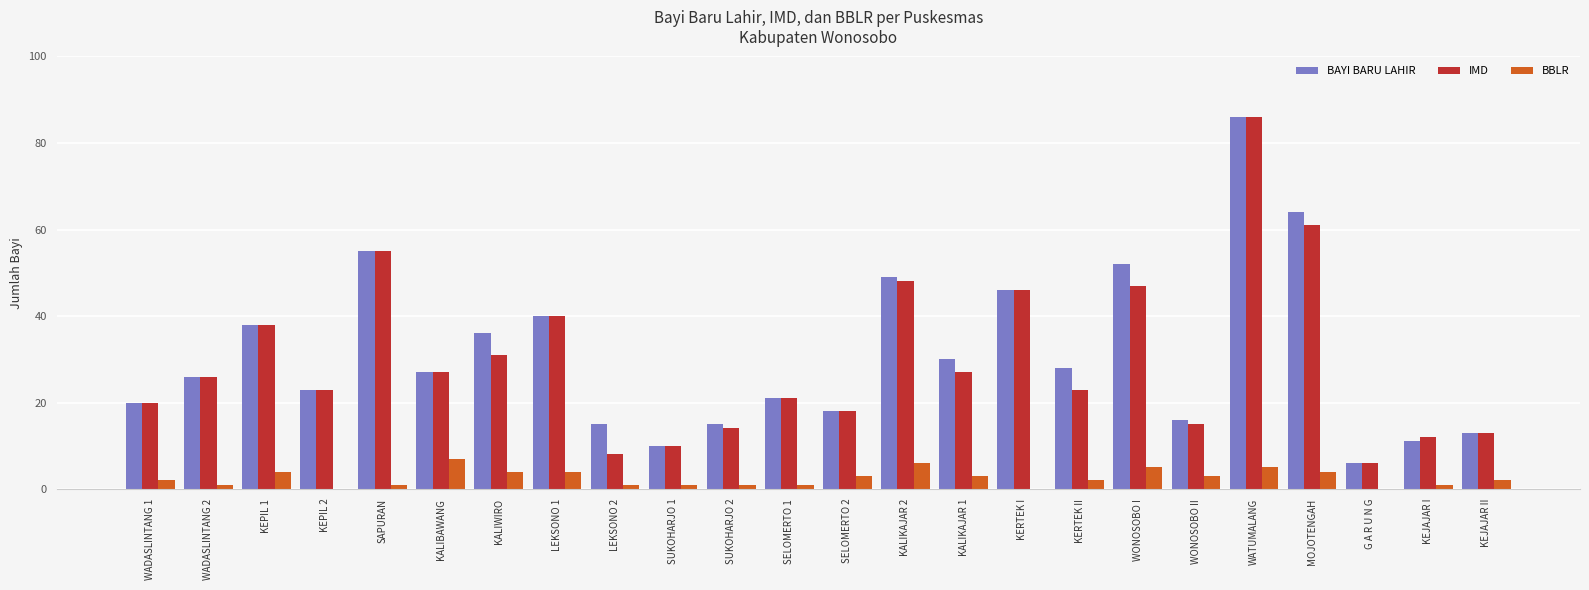

Is the value of IMD at SELOMERTO 1 greater than the value of BBLR at KALIBAWANG?

Yes